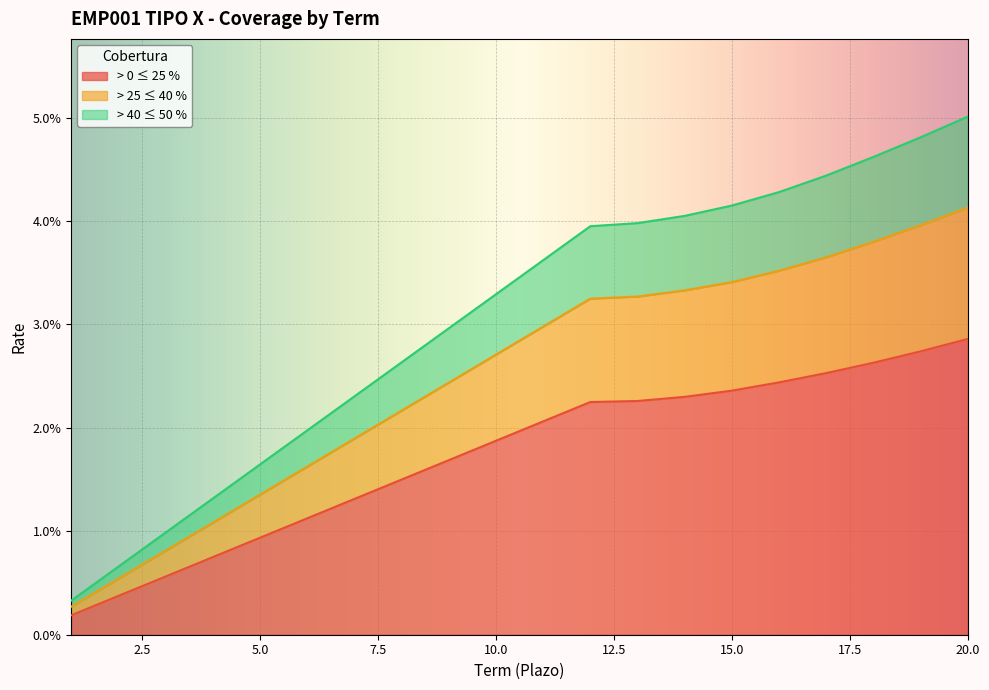

At which category is the sum across all series the highest?

20